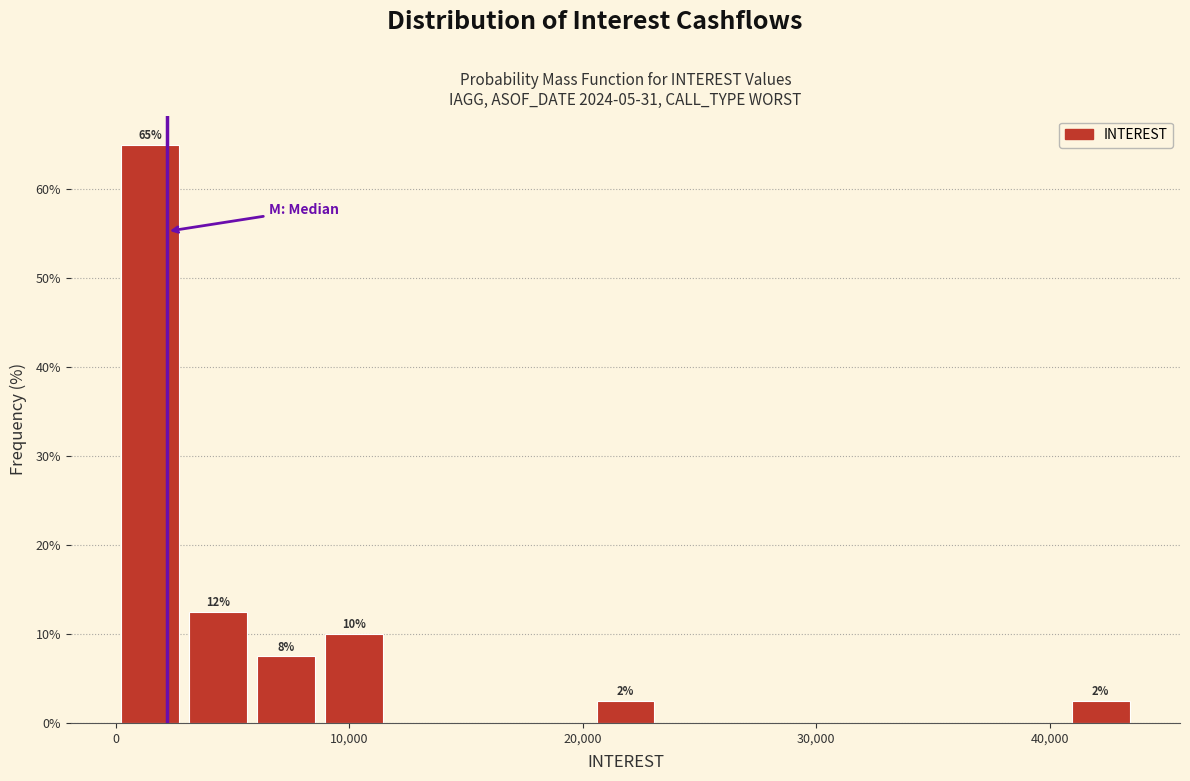

Read against the x-axis, roughly where is the centre of the tallest bar?

1000